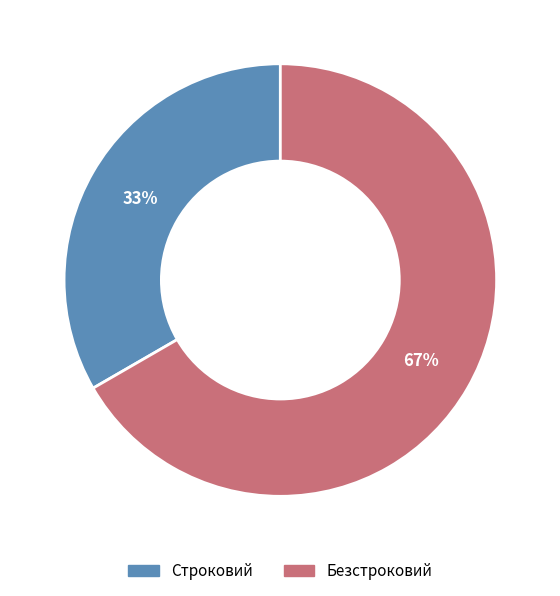

To the nearest percent, what is the average slice percentage?

50%